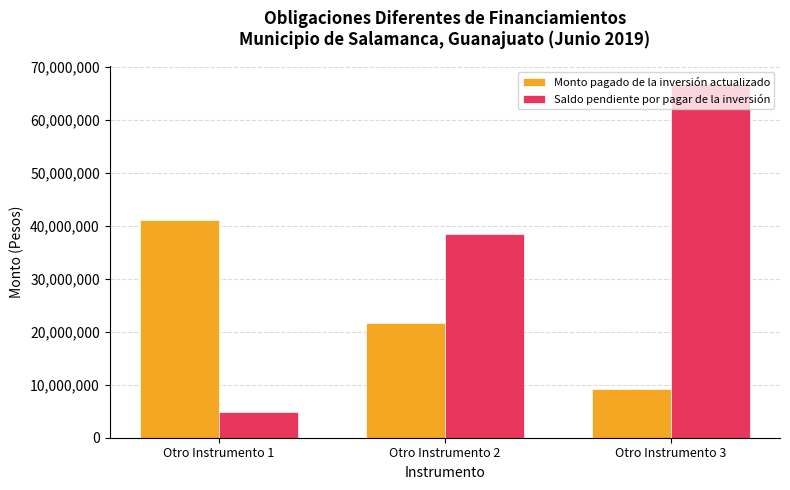

The Saldo pendiente por pagar de la inversión series shows 21634400.3 at Otro Instrumento 3. True or false?

False